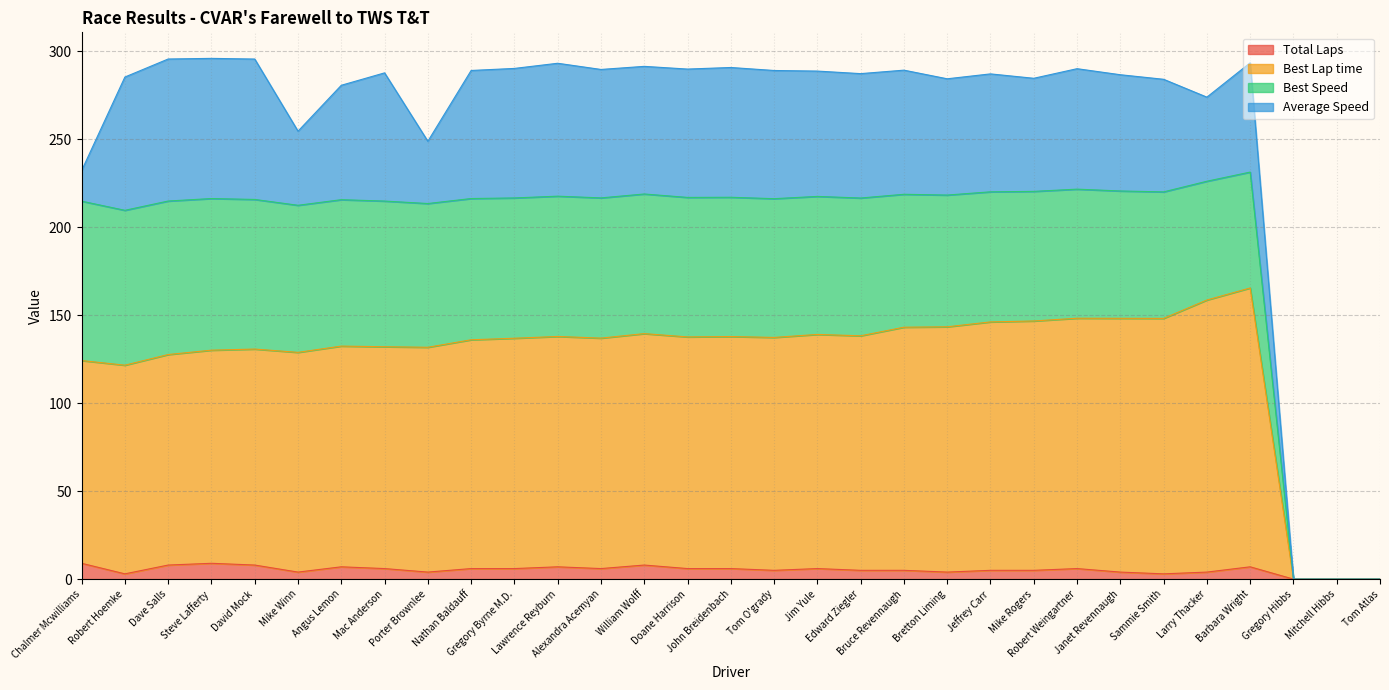

Count the number of categories in the chart.

31